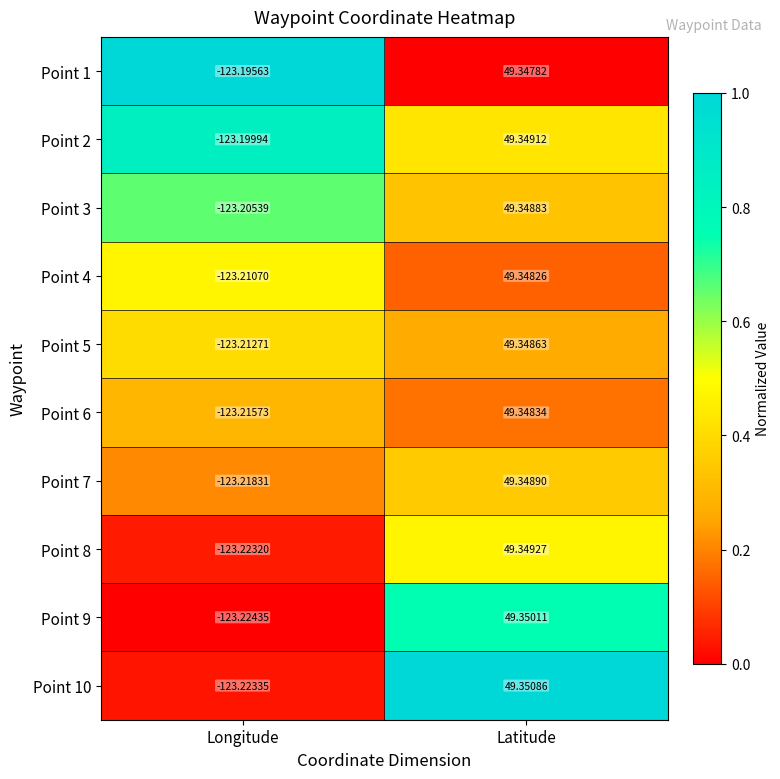

At which category does the chart reach its minimum across all series?

Longitude